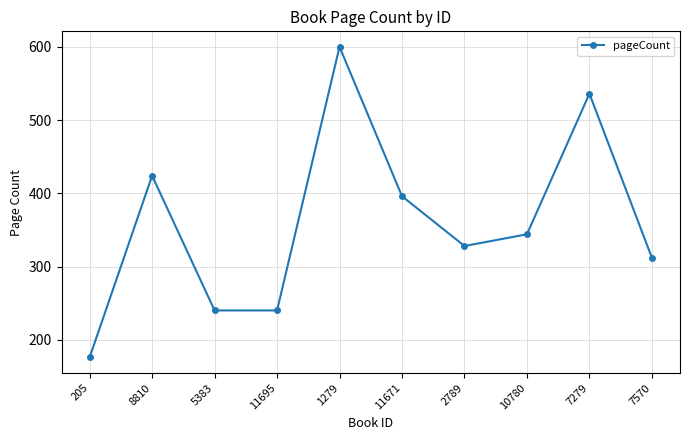

How many points are higher than both their immediate neighbors (excluding endpoints)?

3